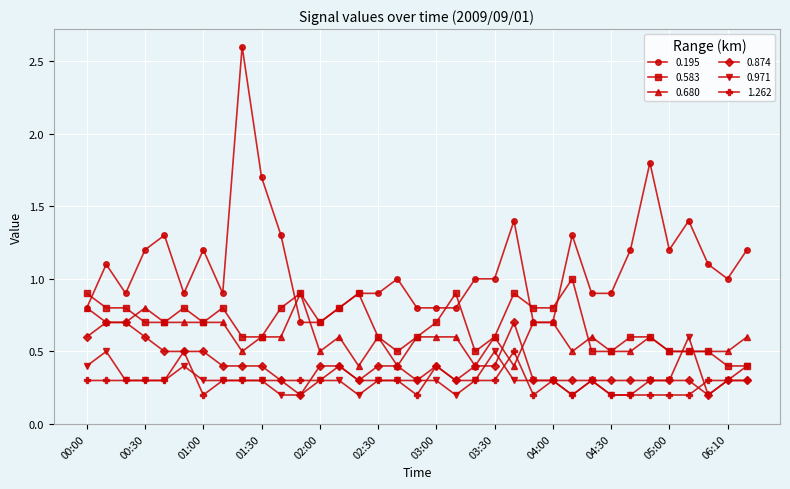

What are all the series names shown in the legend?

0.195, 0.583, 0.680, 0.874, 0.971, 1.262